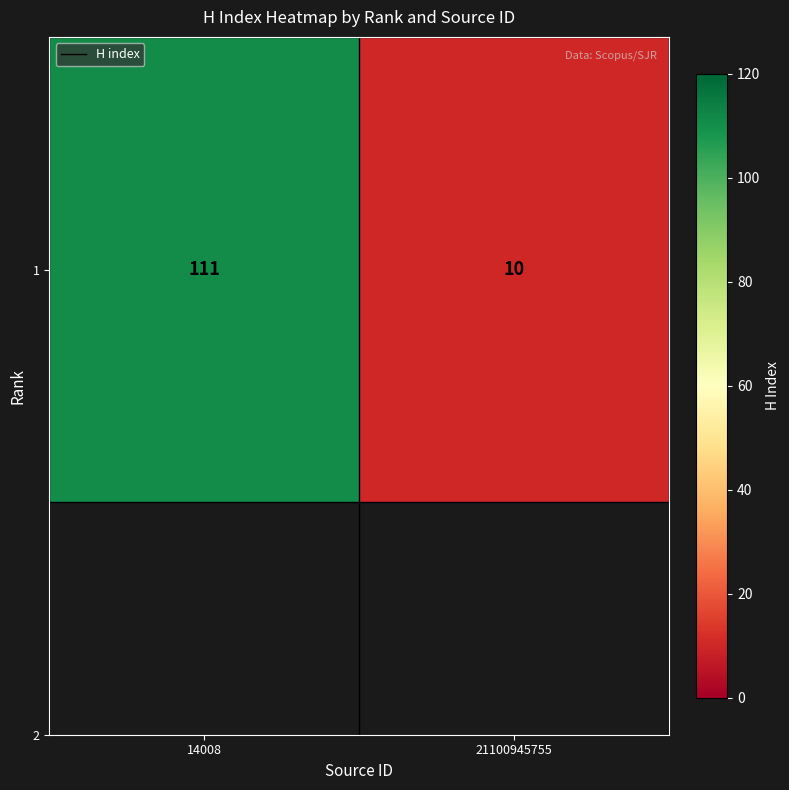

Count the number of data series in this chart.

1